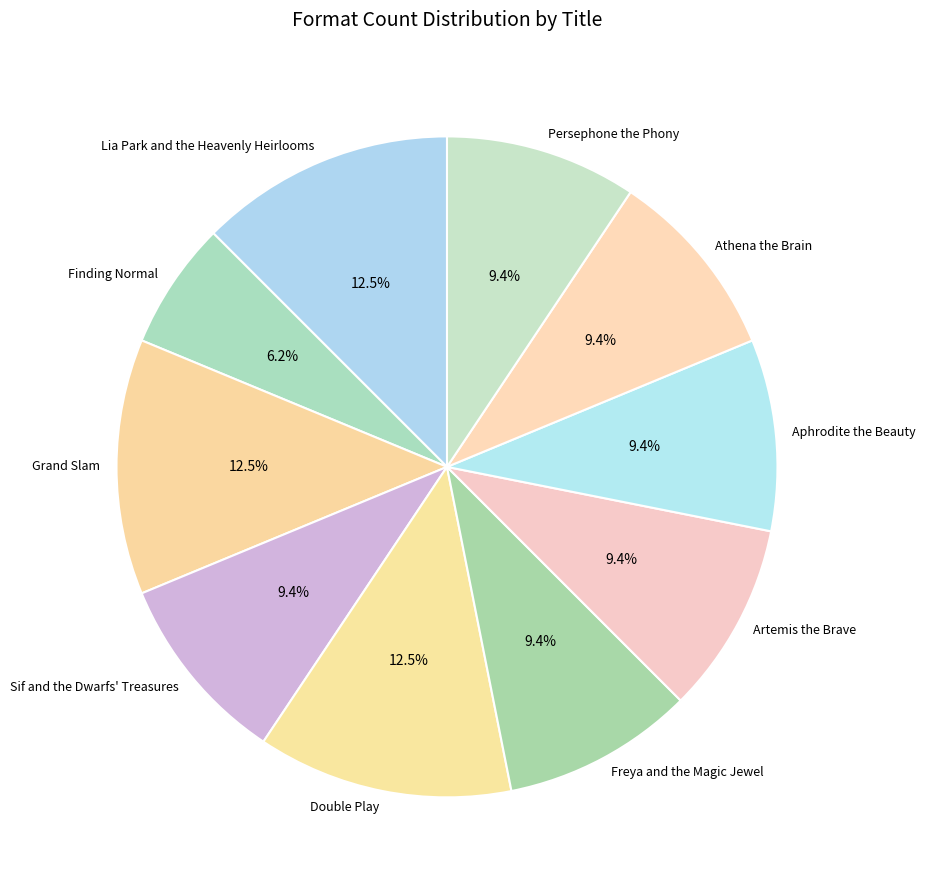

Do Athena the Brain and Freya and the Magic Jewel together represent more than half of the pie?

No